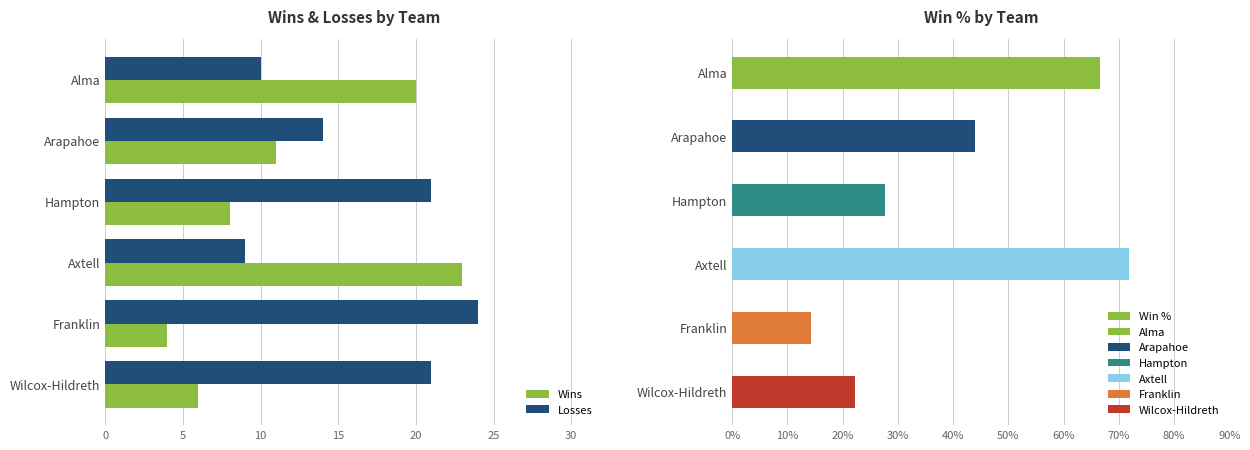

What is the value of the Wins bar at the 3rd from the left?

8.0